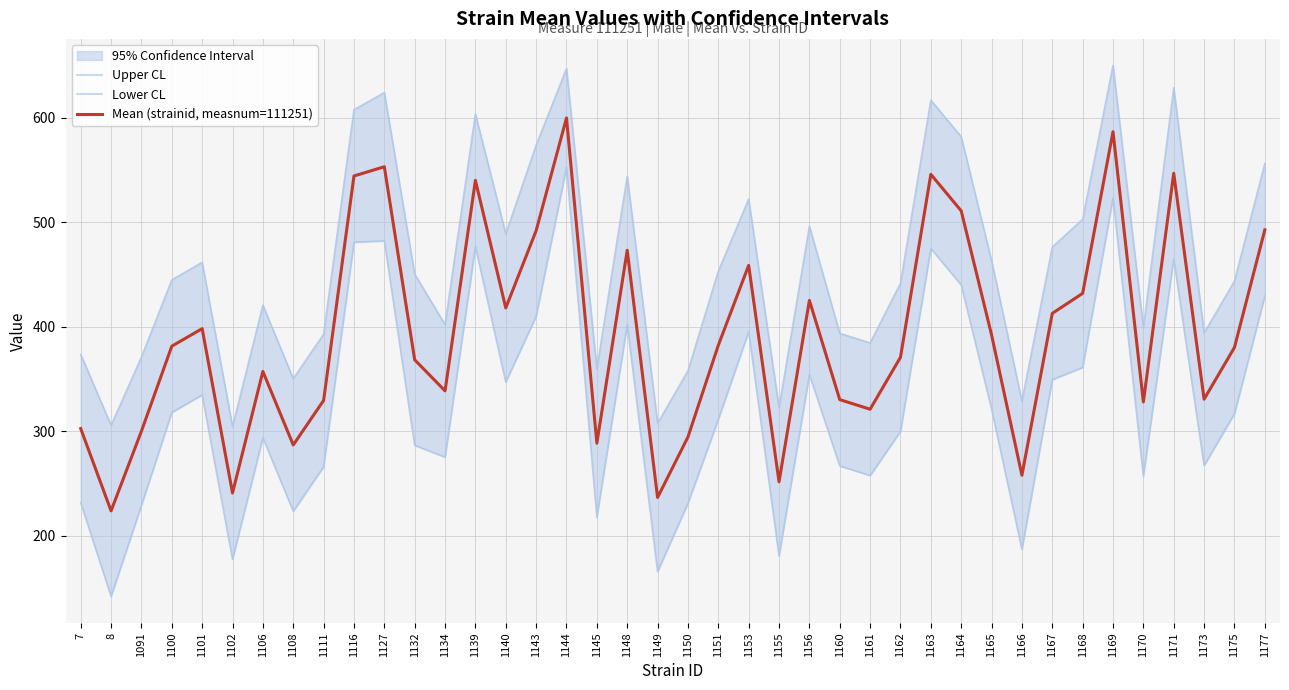

Which series has the largest total across all categories?

Upper CL